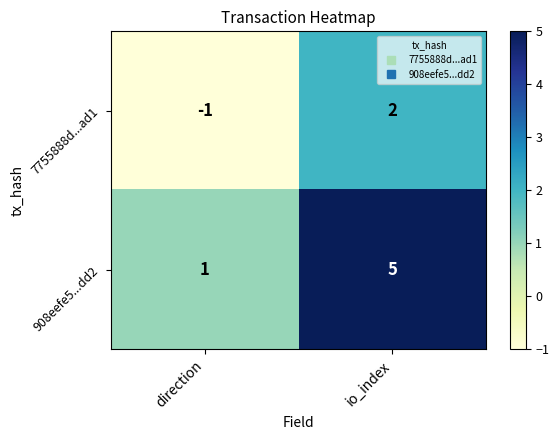

How many categories are shown in the chart?

2